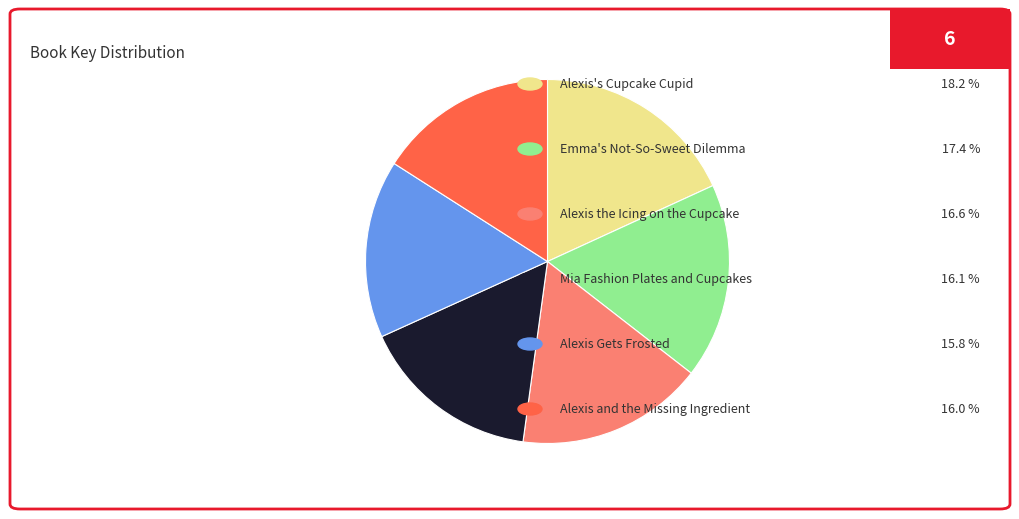

Does any single category account for the majority?

No